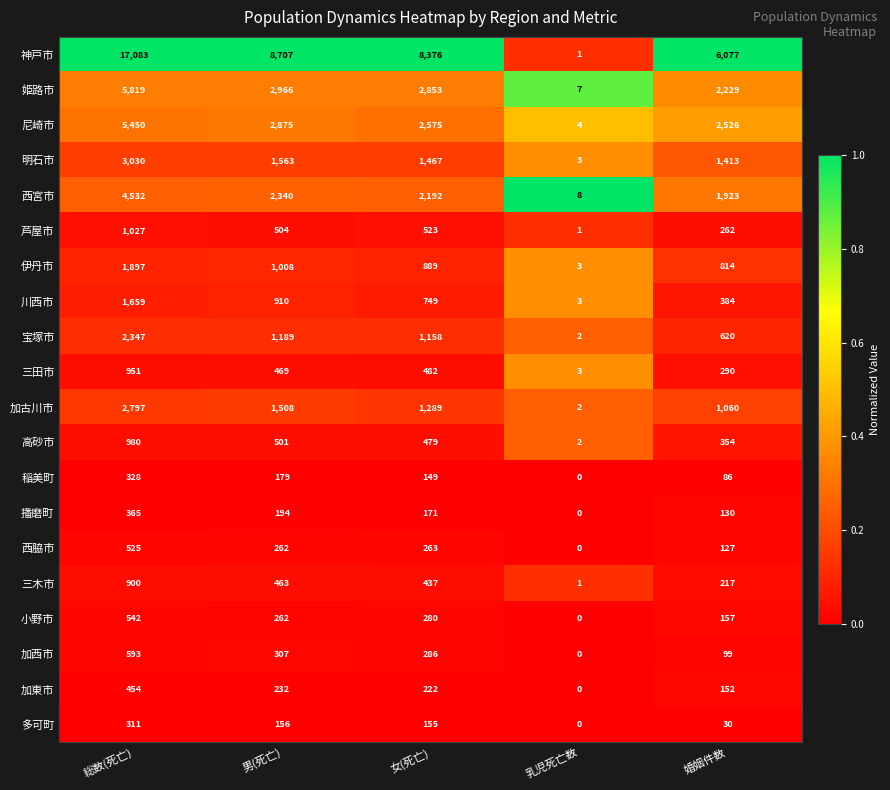

What is the total value across all series at 乳児死亡数?

40